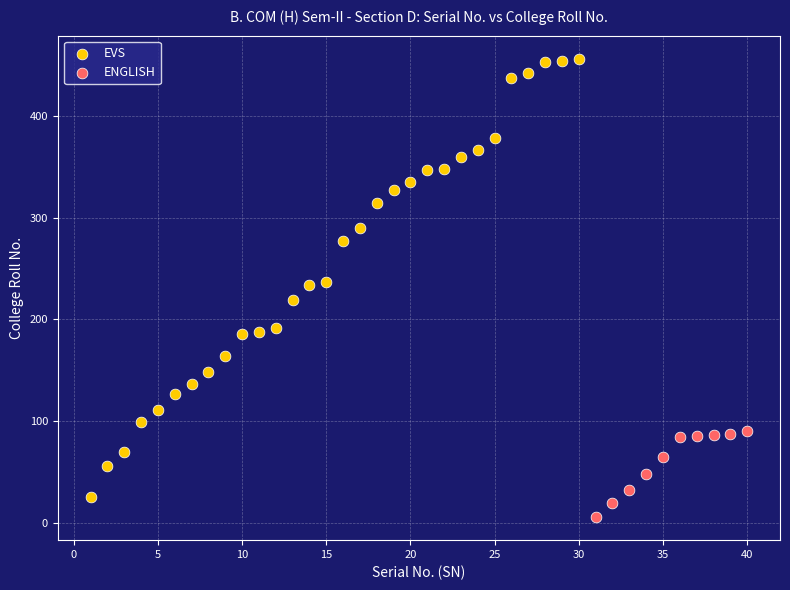

Which series has the widest spread of Y values?

EVS